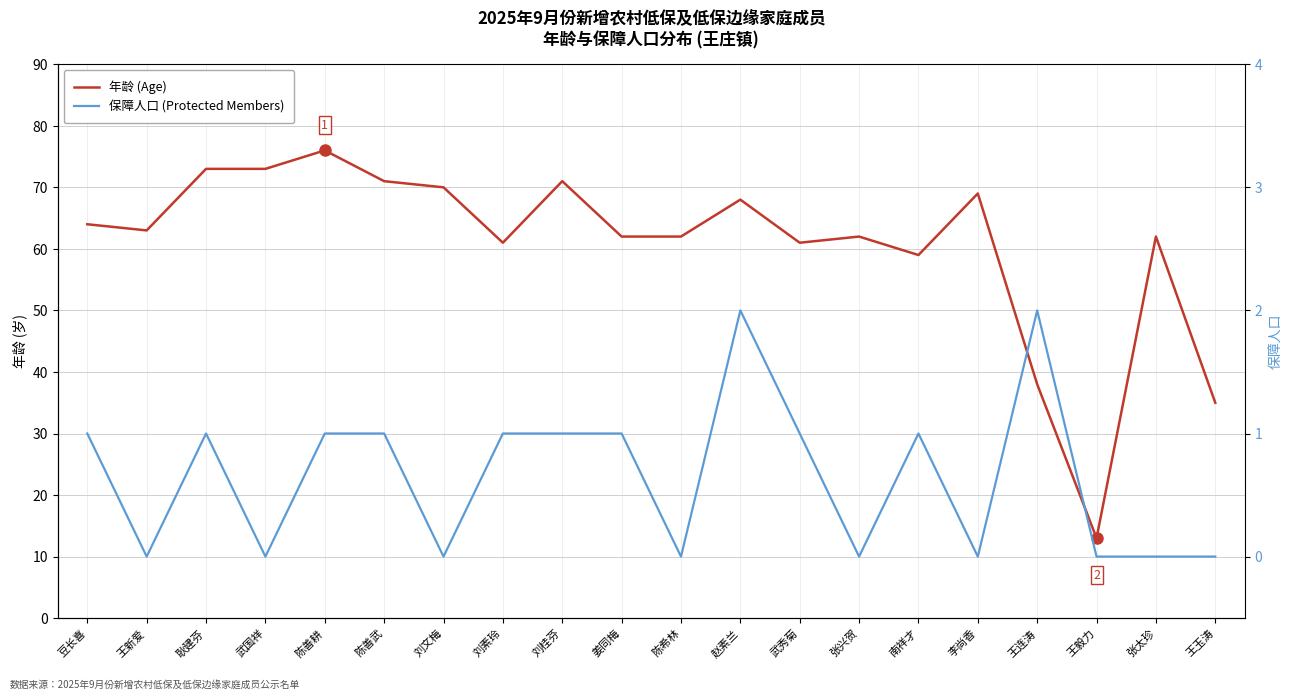

True or false: 年龄 (Age) and 保障人口 (Protected Members) cross at least once.

False